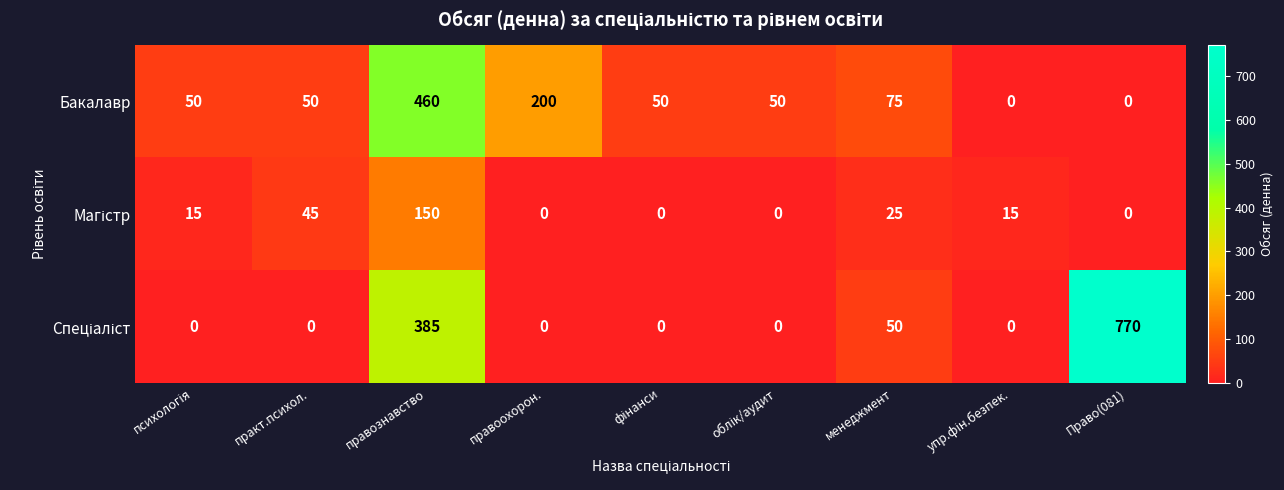

The Бакалавр series shows 460 at правознавство. True or false?

True